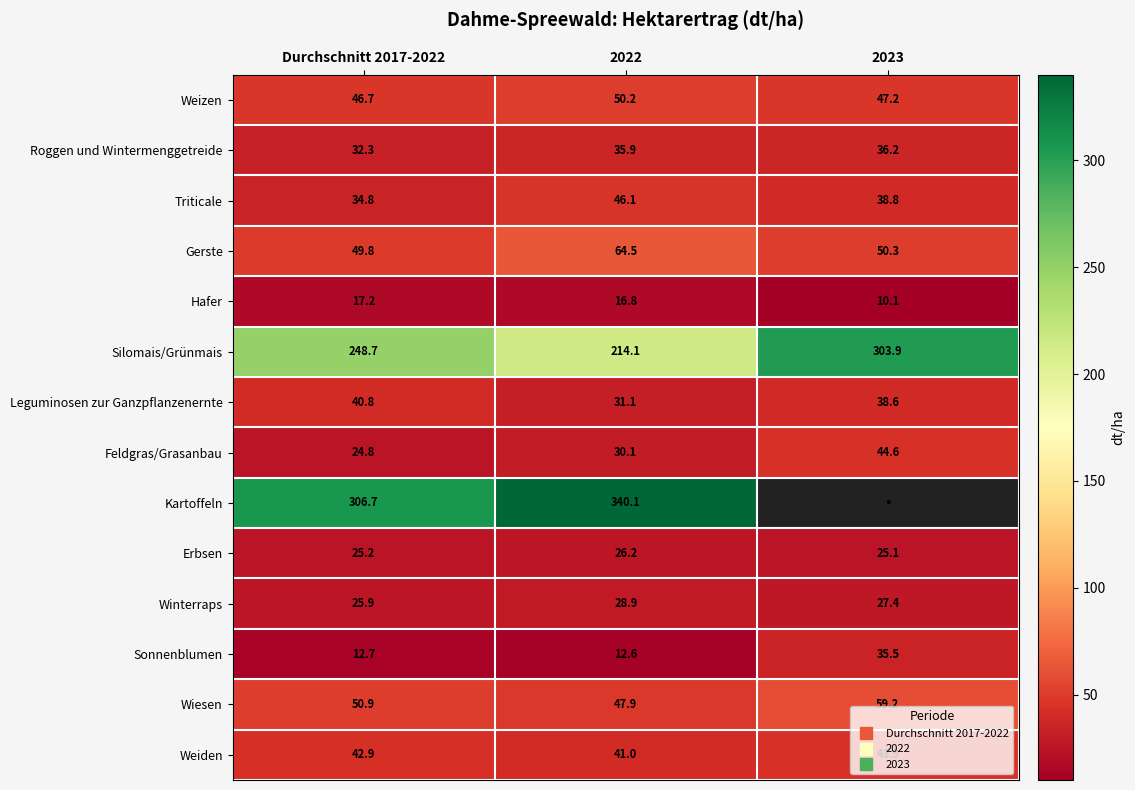

What is the maximum value for Roggen und Wintermenggetreide?

36.2